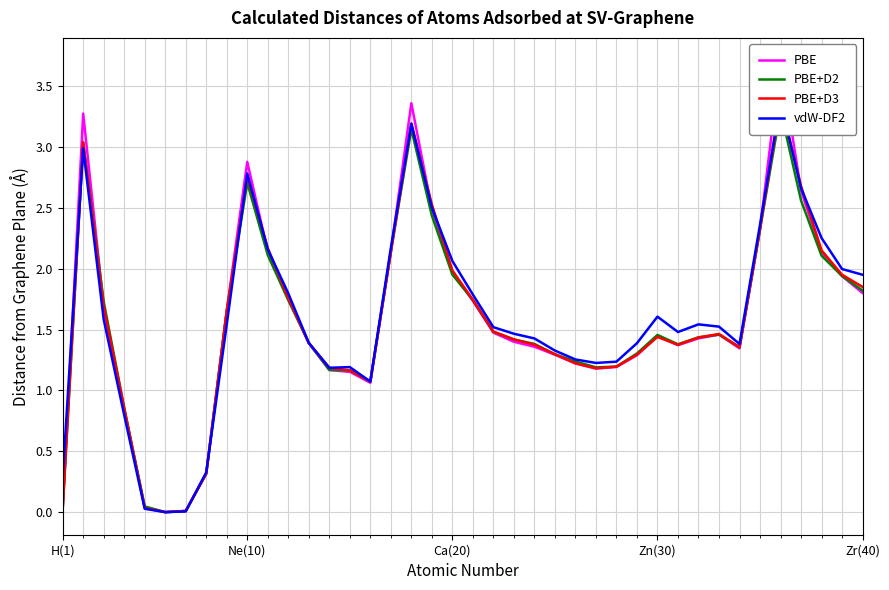

What is the value of the PBE point at the 12th from the left?

1.8